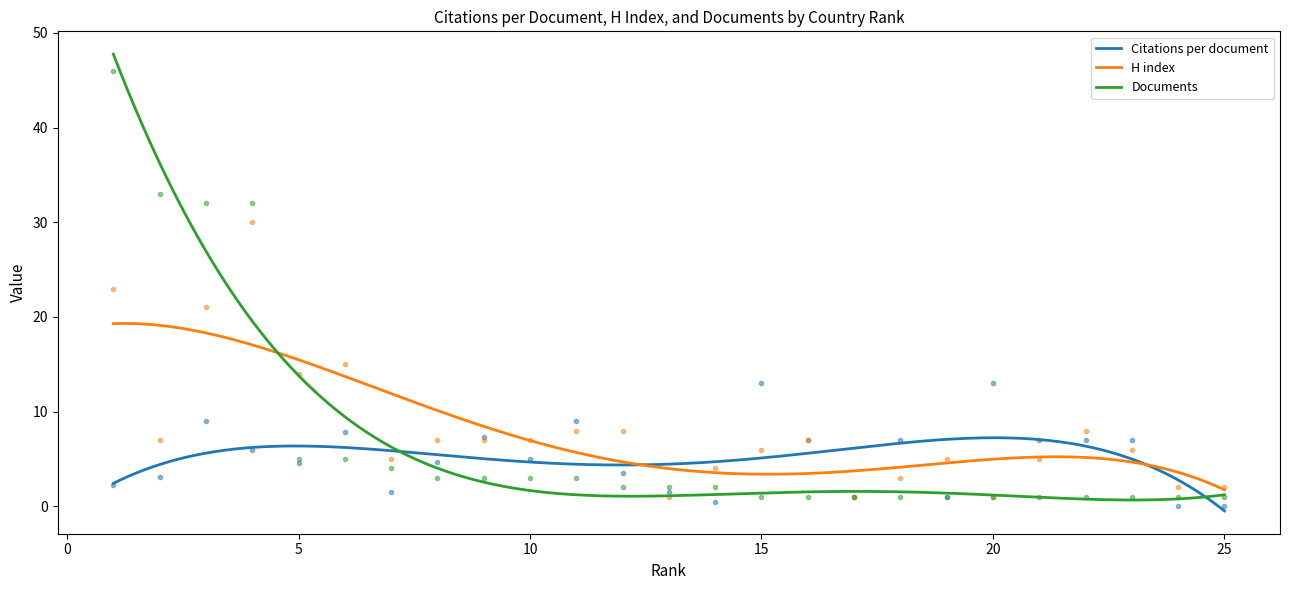

Is the value of H index at 21 greater than the value of Citations per document at 21?

No